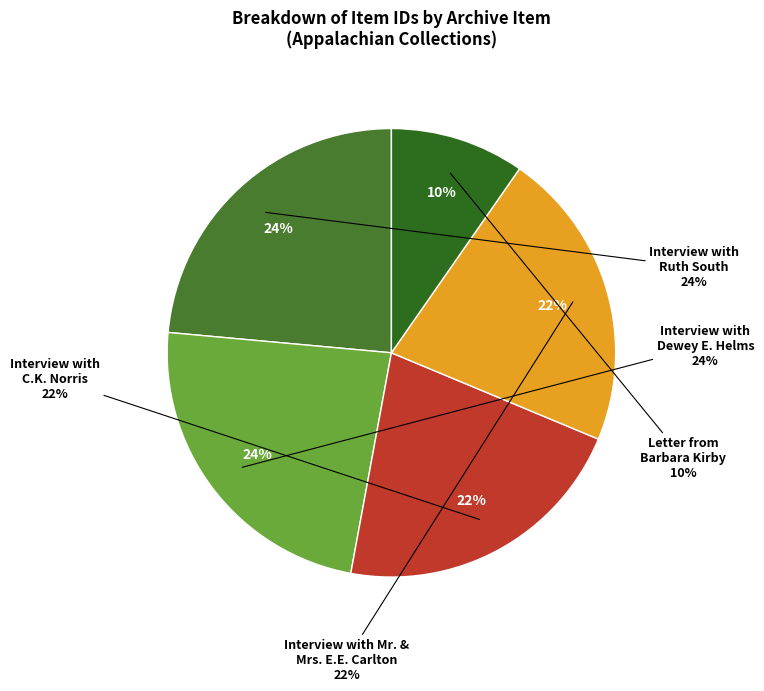

Approximately how many times larger is the value at Letter from Barbara Kirby to Bettie Kirby compared to Interview with Dewey E. Helms?

0.4